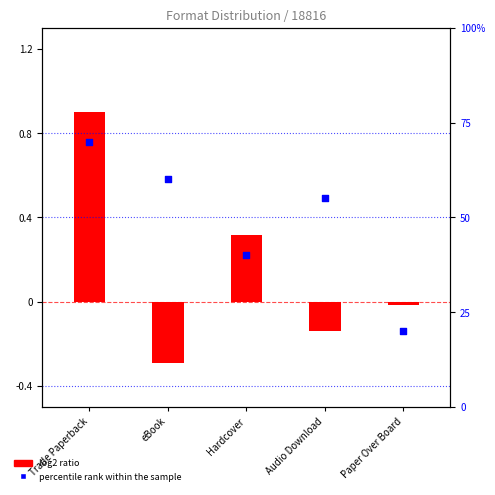

What is the ratio of the value at eBook to the value at Paper Over Board?

3.0